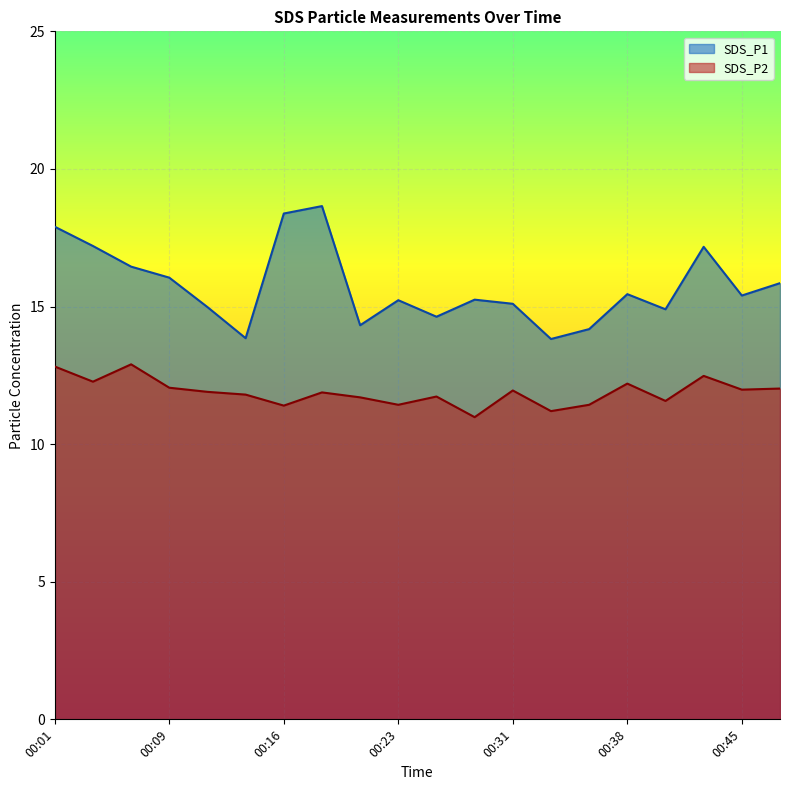

True or false: SDS_P1 has more than 0 interior local peaks.

True